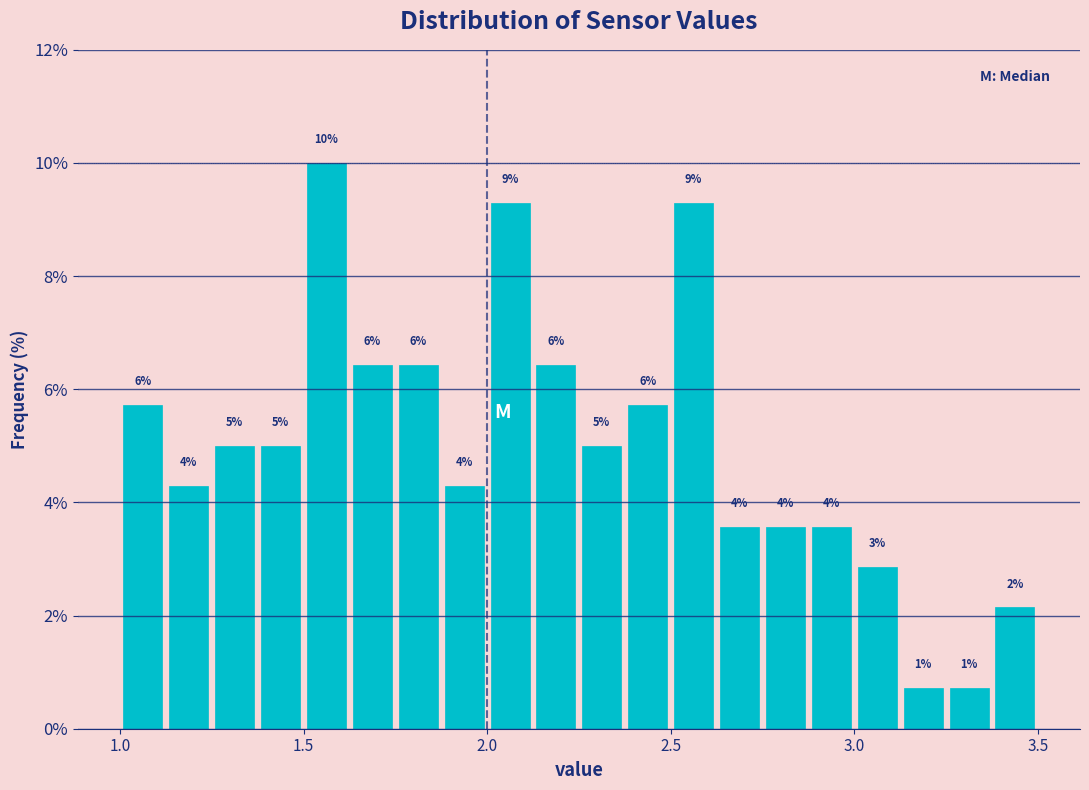

Read against the x-axis, roughly where is the centre of the tallest bar?

1.55